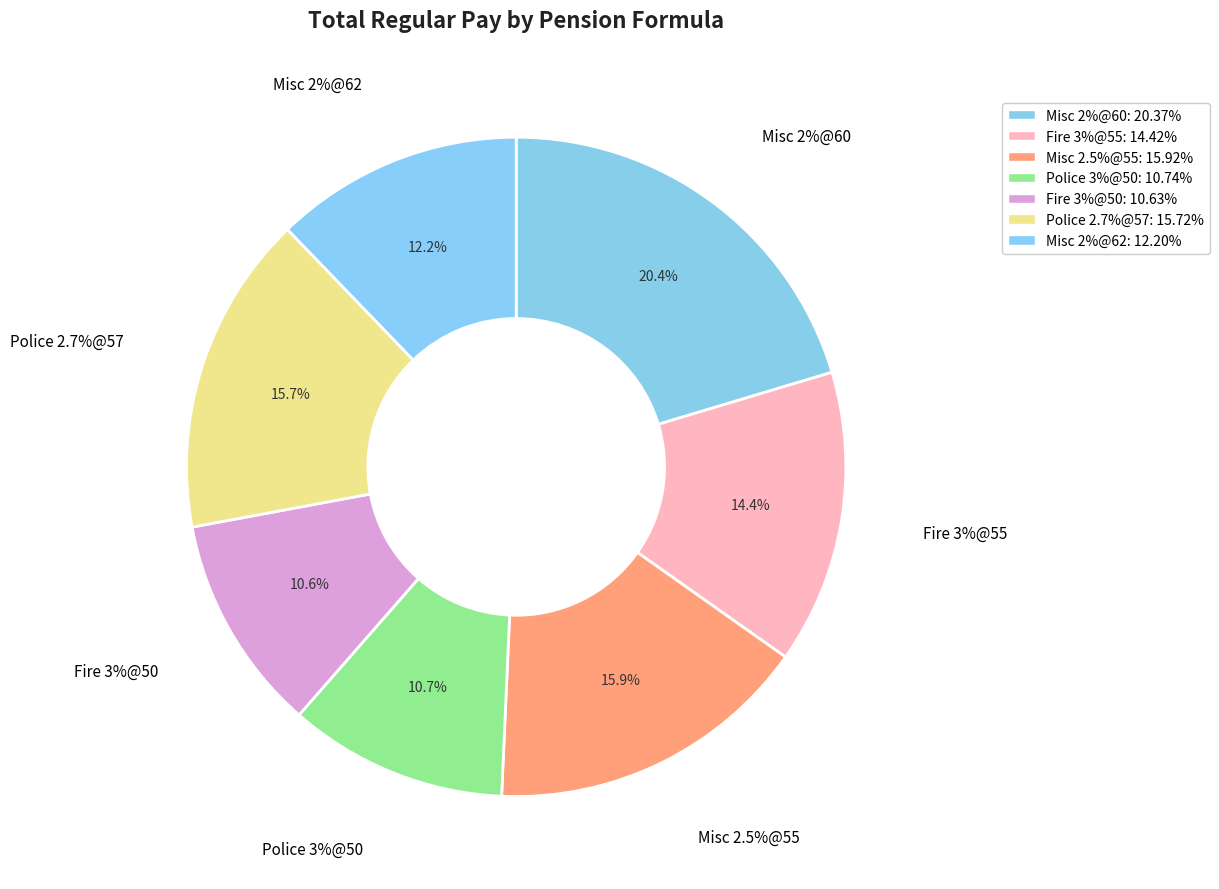

Count the number of slices in the pie.

7